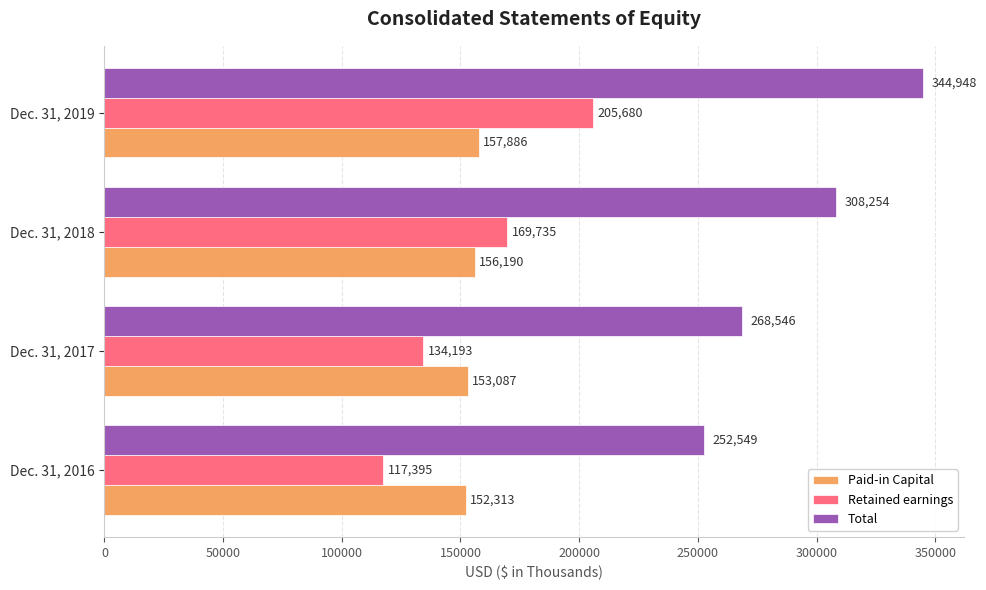

Which series changed the most between Dec. 31, 2018 and Dec. 31, 2019?

Total